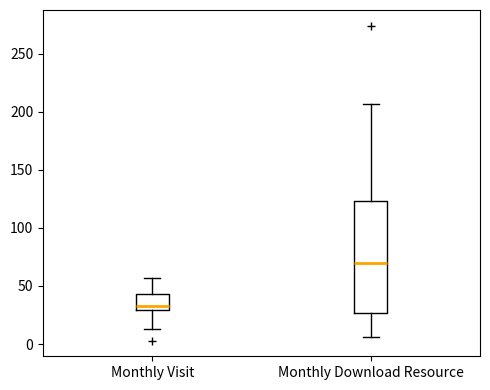

Reading left to right, read every box against the y-axis: the position of its median line, the range the box covers, and the ends of its whiskers. The values are not printed on the chart, so give them approximately, as read against the axis.

Monthly Visit: median 35, box 30 to 45, whiskers 15 to 55
Monthly Download Resource: median 70, box 25 to 125, whiskers 5 to 205